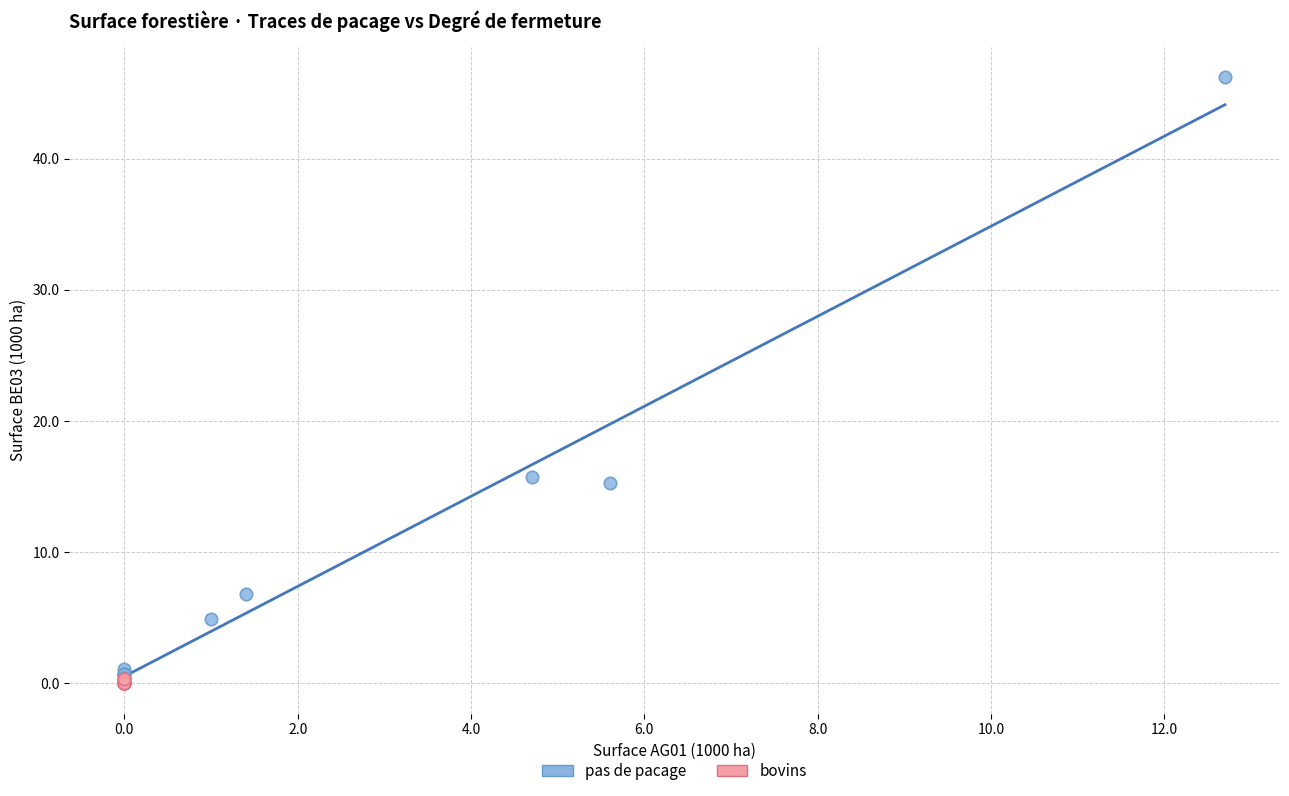

What are all the series names shown in the legend?

pas de pacage, bovins